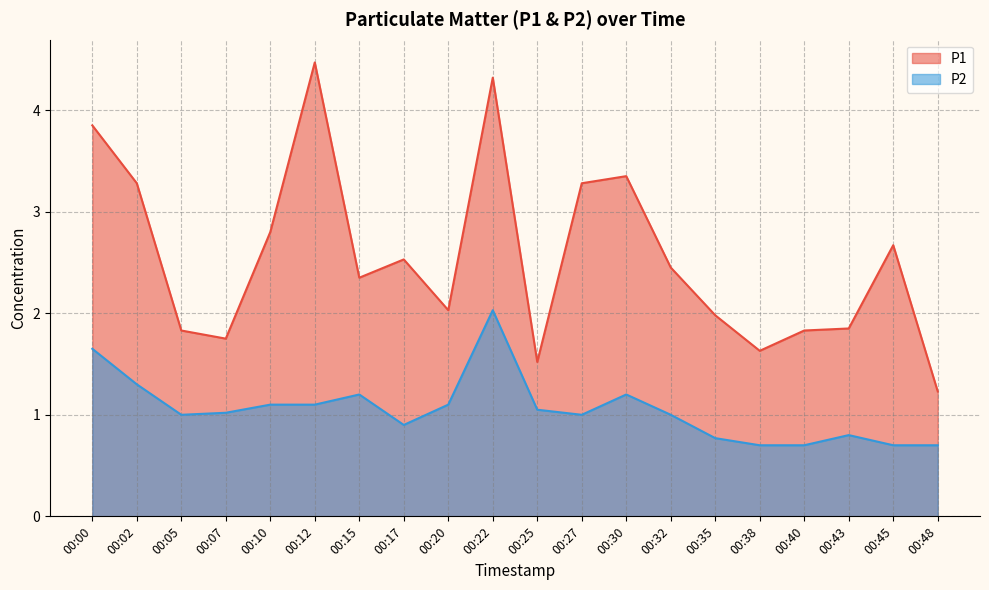

Reading left to right, extract all data points from this chart.

P1: 3.9	3.3	1.8	1.8	2.8	4.5	2.4	2.5	2.0	4.3	1.5	3.3	3.4	2.5	2.0	1.6	1.8	1.9	2.7	1.2
P2: 1.6	1.3	1.0	1.0	1.1	1.1	1.2	0.9	1.1	2.0	1.1	1.0	1.2	1.0	0.8	0.7	0.7	0.8	0.7	0.7